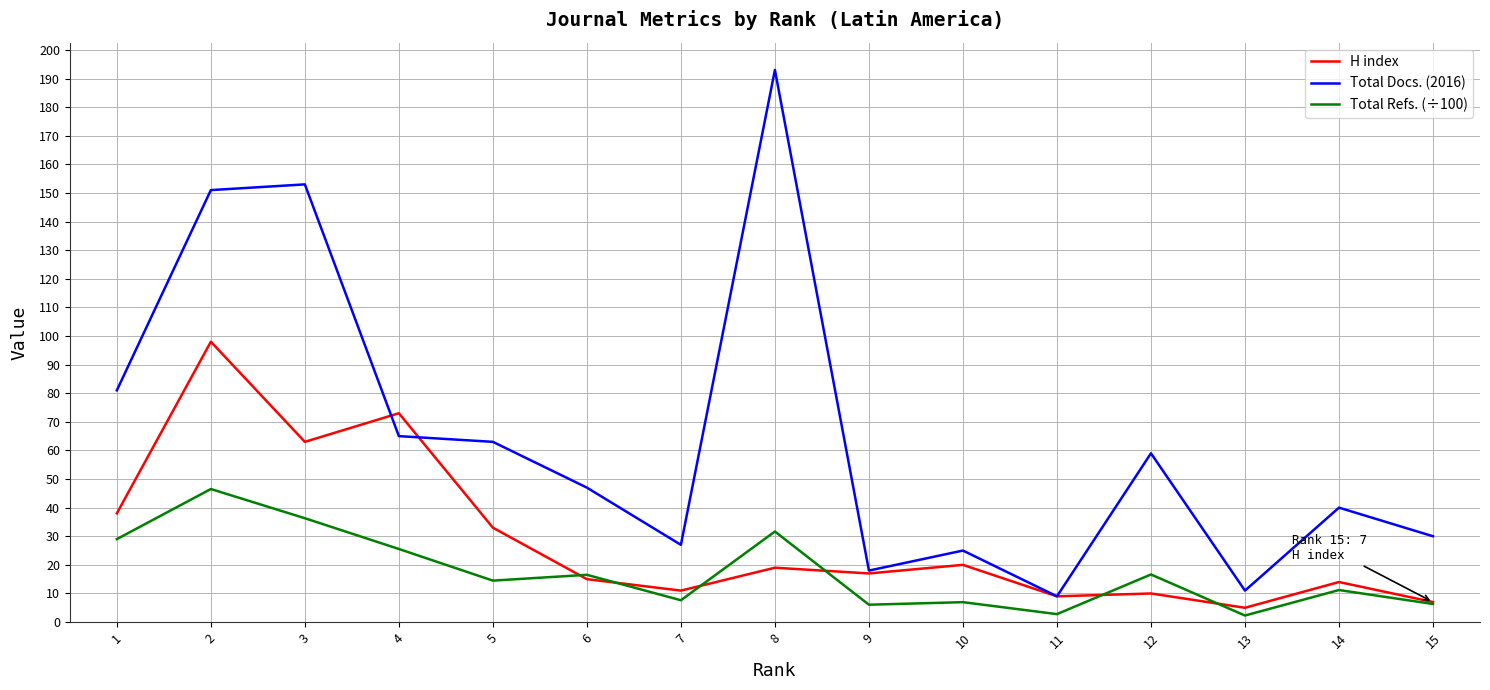

How many values in the Total Docs. (2016) series are below 47?

7